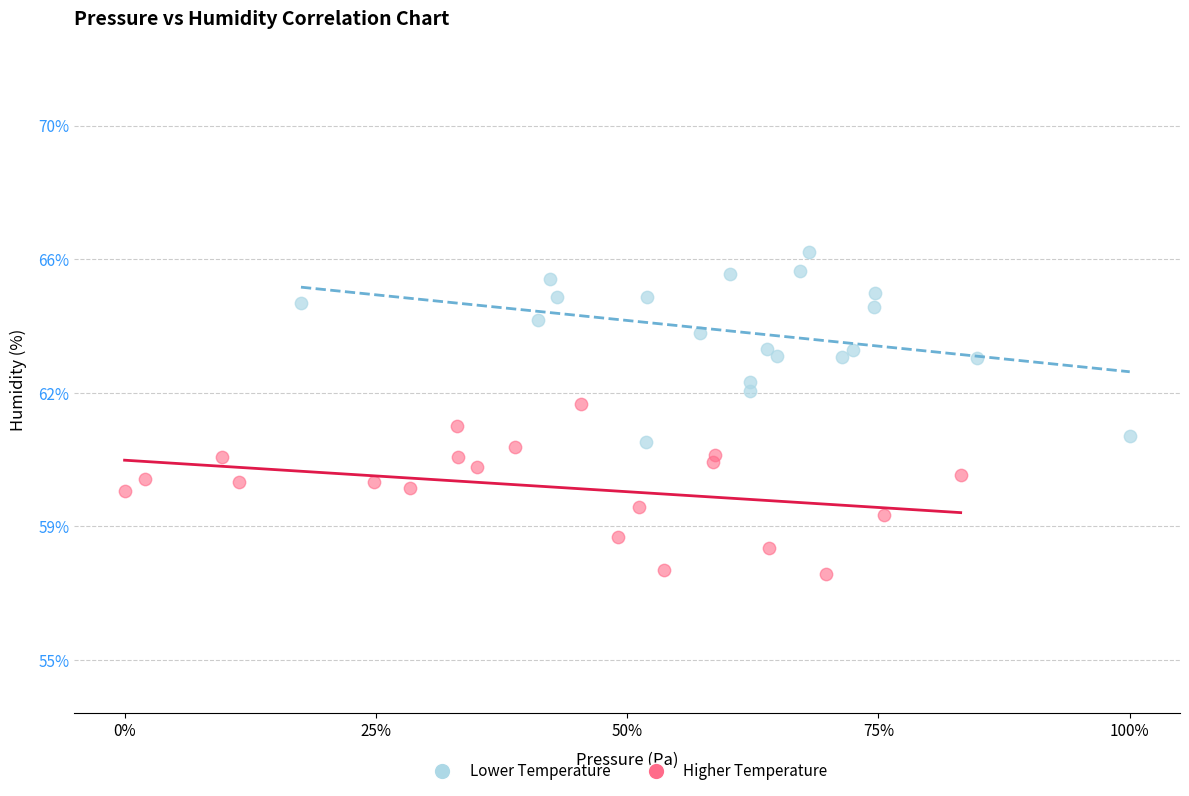

Which series reaches the maximum Y coordinate?

Lower Temperature